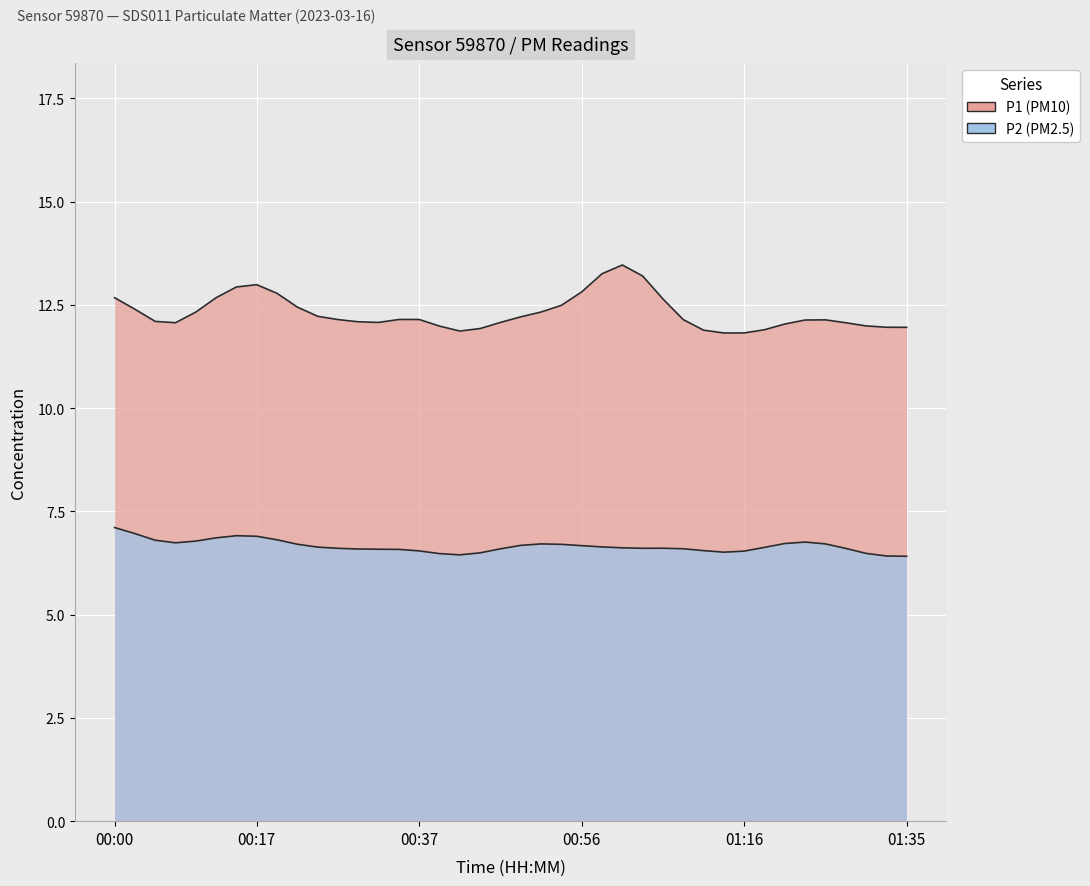

At which label is P2 closest to 6?

00:42